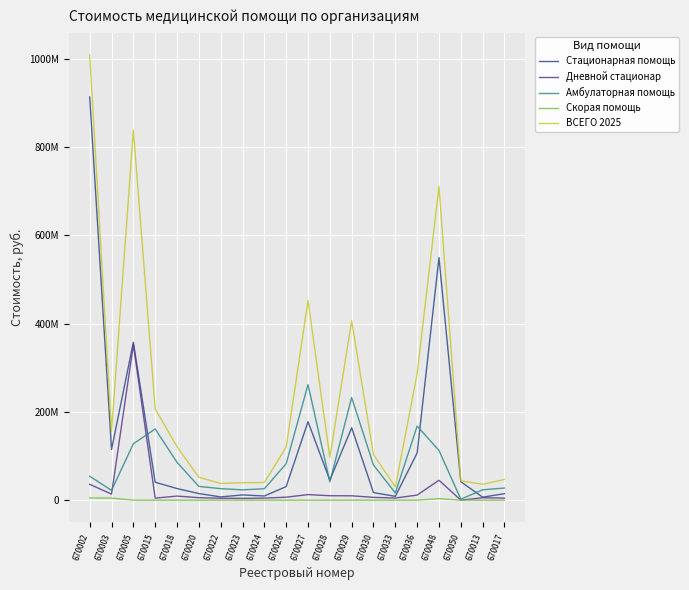

Which series has the widest spread of values?

ВСЕГО 2025